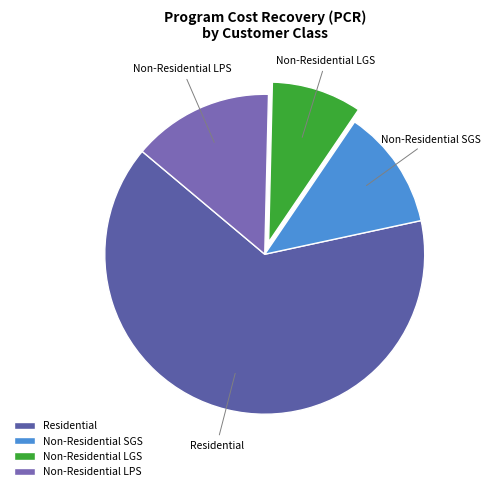

Rank the categories by value from lowest to highest.

Non-Residential LGS, Non-Residential SGS, Non-Residential LPS, Residential